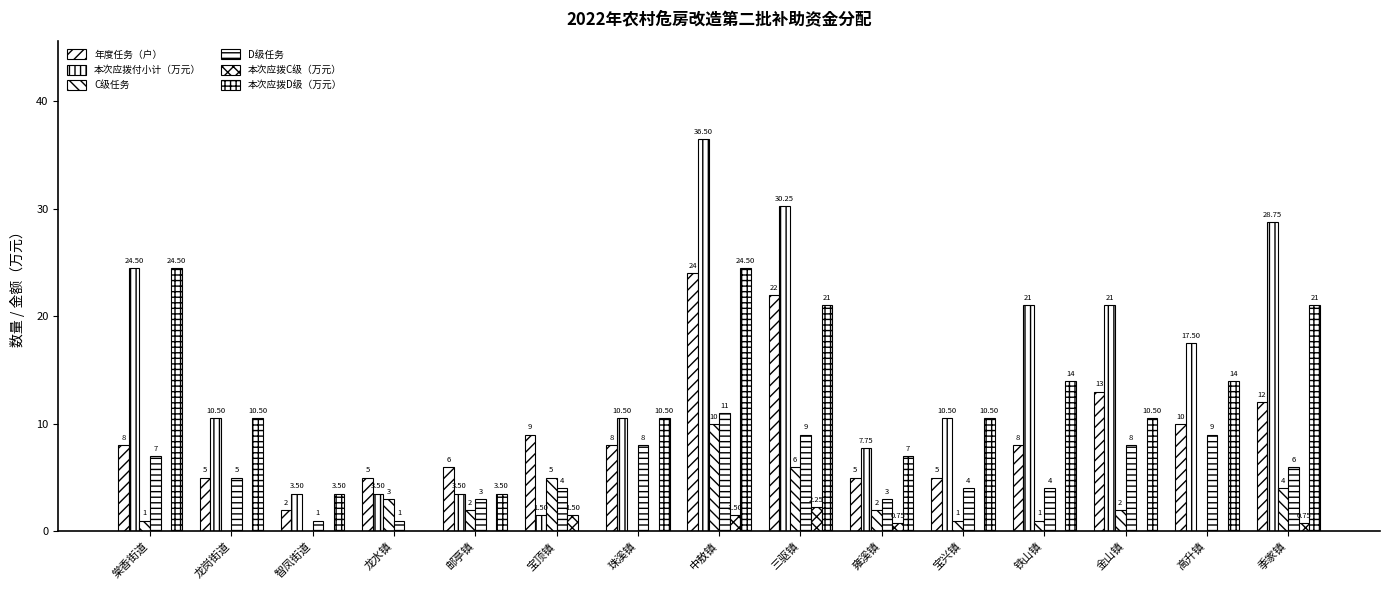

The value of 年度任务（户） at 中敖镇 is 32.2. True or false?

False